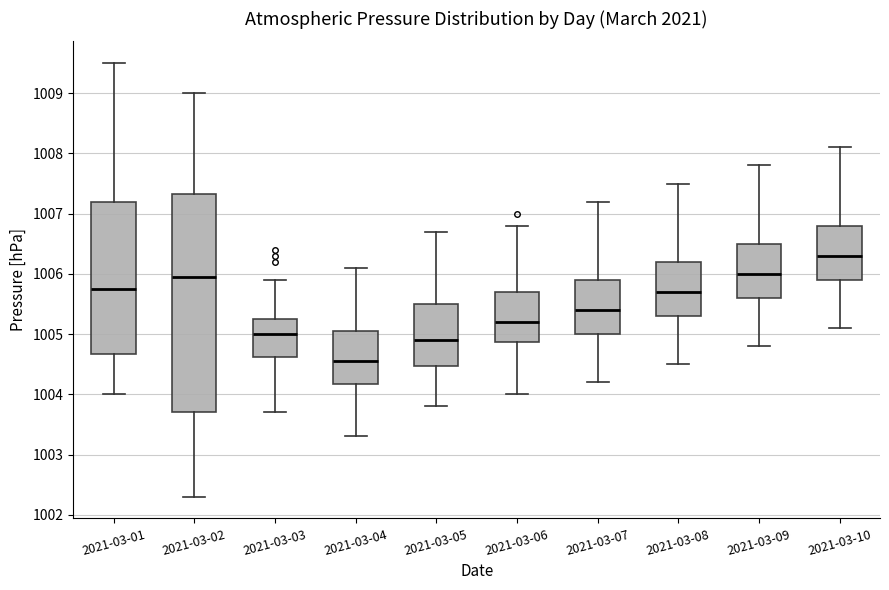

Which box's median line is the highest?

2021-03-10